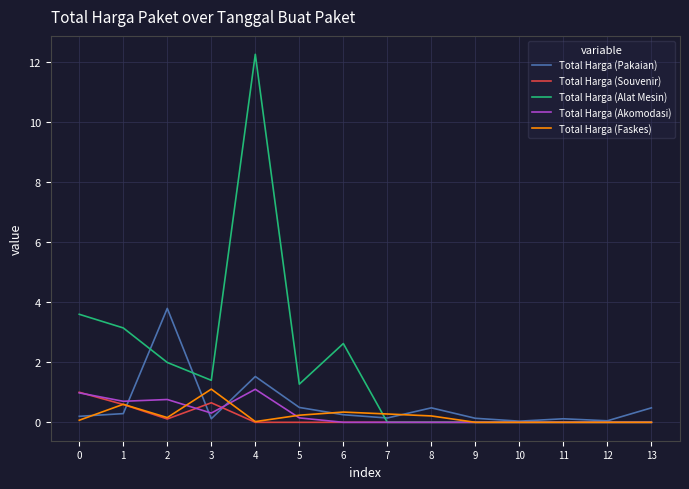

At which label does Total Harga (Alat Mesin) reach its peak?

4